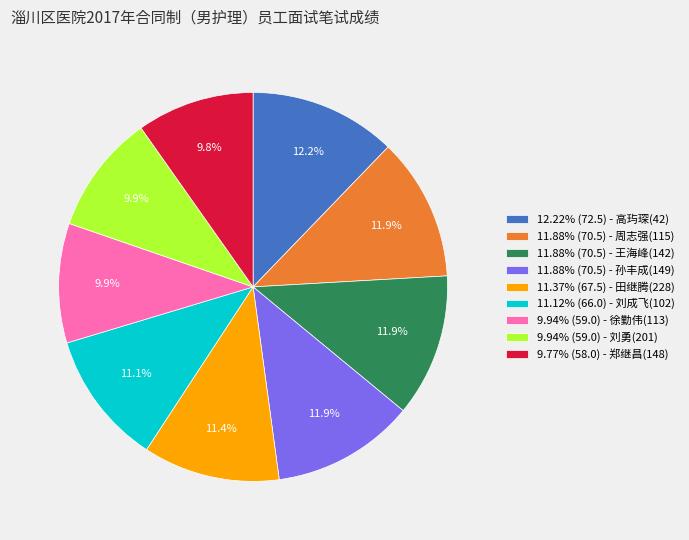

Count the number of slices in the pie.

9